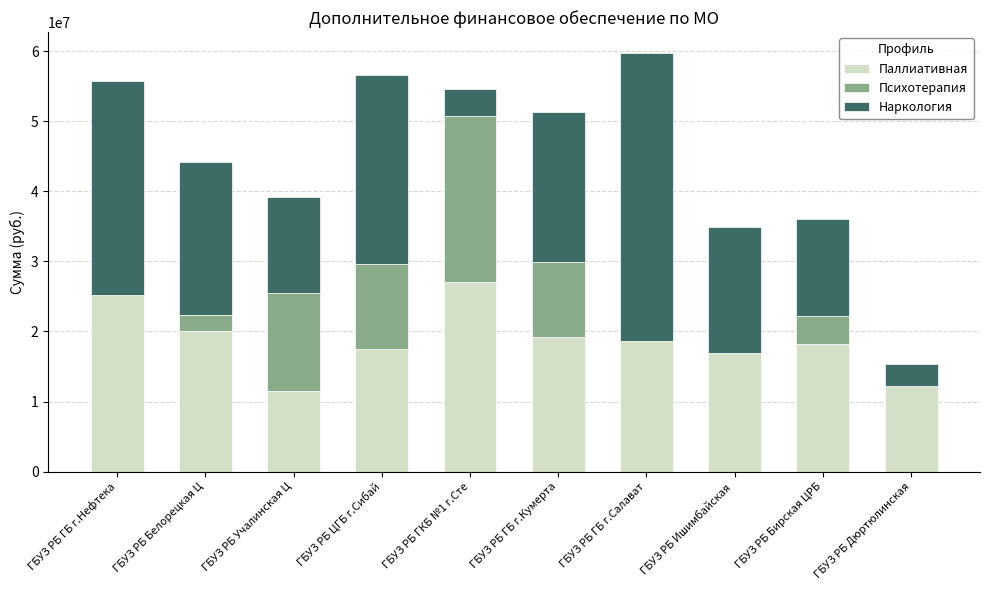

The value of Паллиативная at ГБУЗ РБ Белорецкая Ц is 33876725.2. True or false?

False